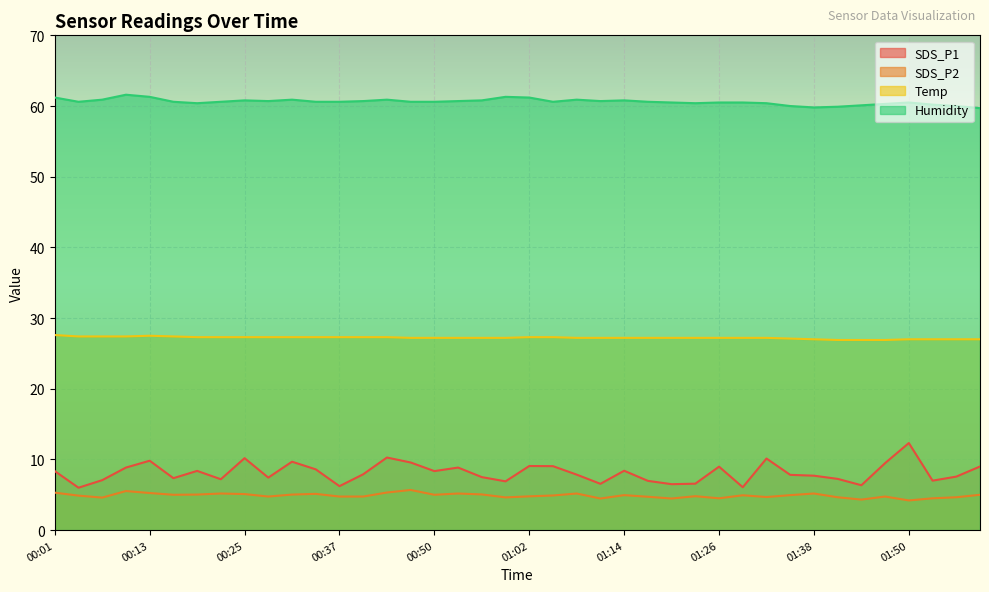

Which category has the highest value in the SDS_P2 series?

00:47